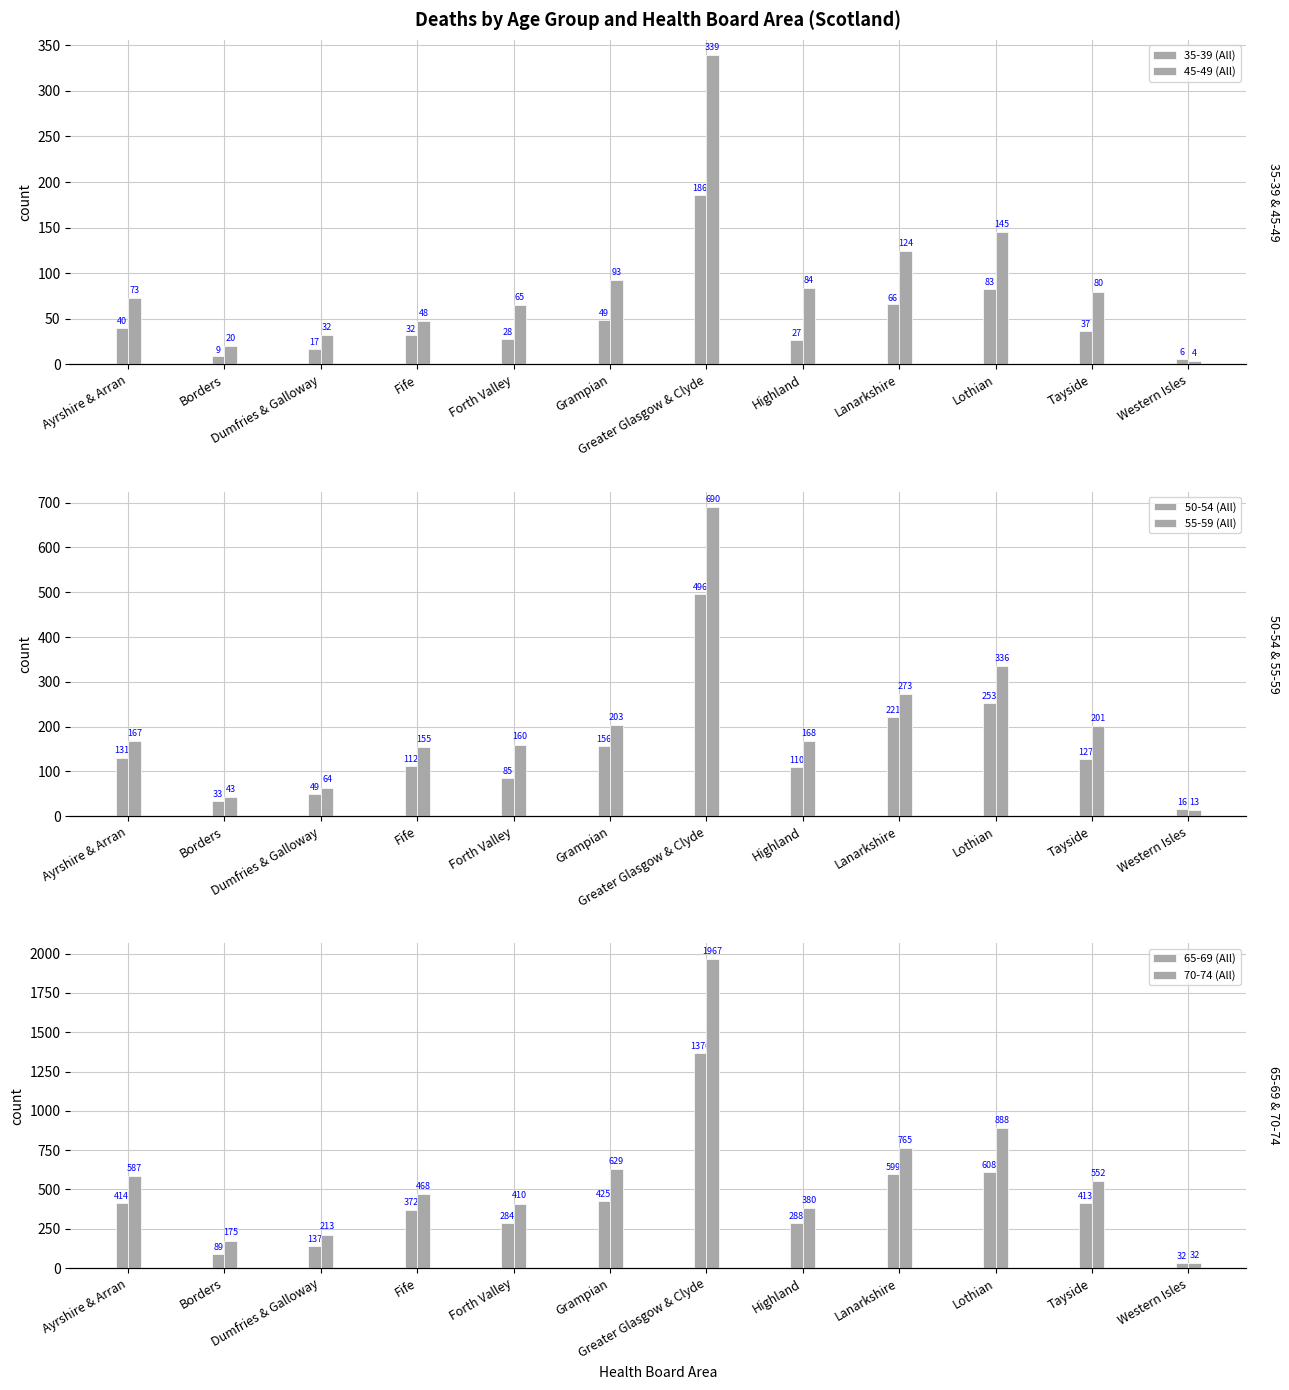

The 70-74 (All) series shows 410 at Forth Valley. True or false?

True